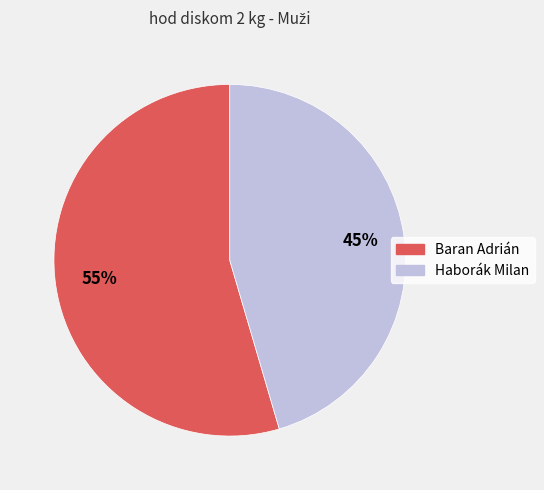

Is there any slice that represents more than half of the pie?

Yes